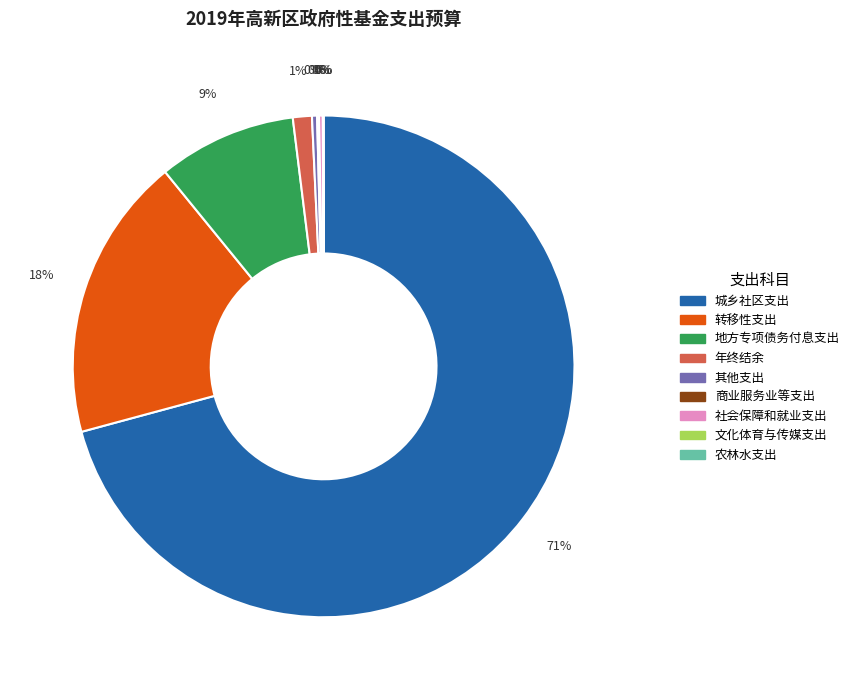

To the nearest percent, what is the average slice percentage?

11%